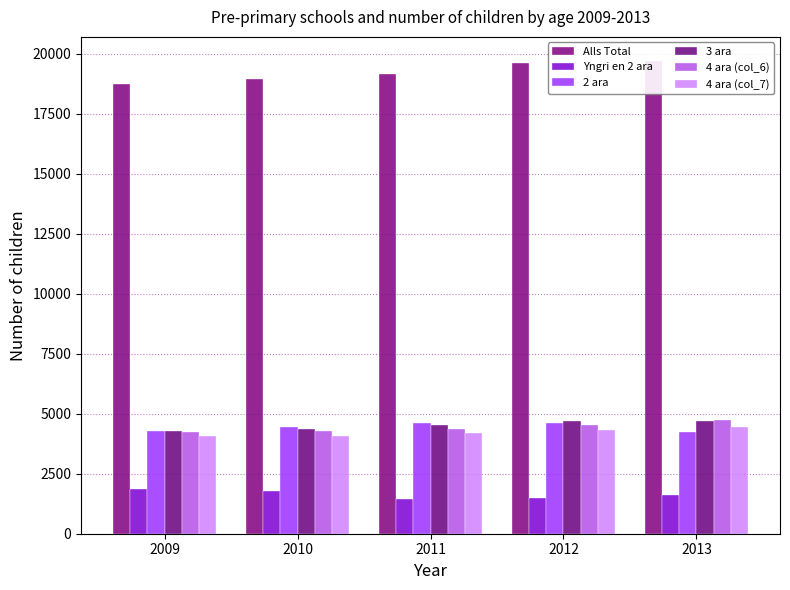

What is the value of the 2 ara bar at the 4th from the left?

4602